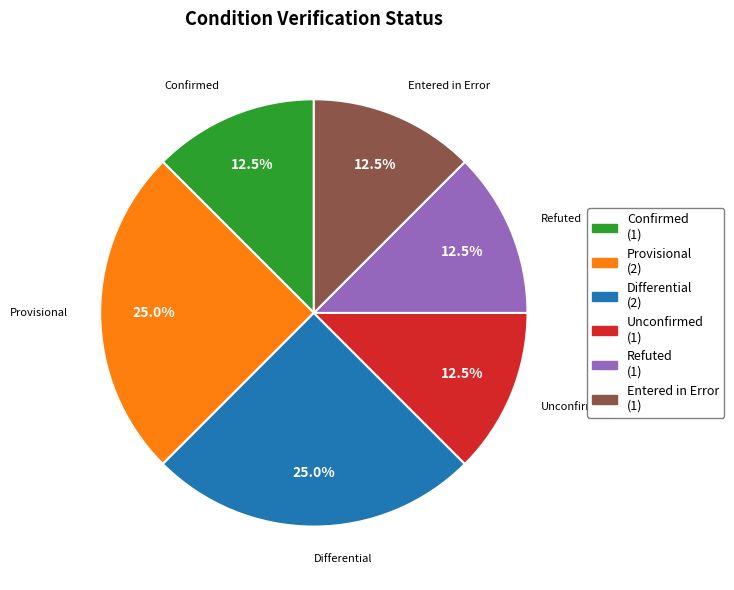

Does any single category account for the majority?

No